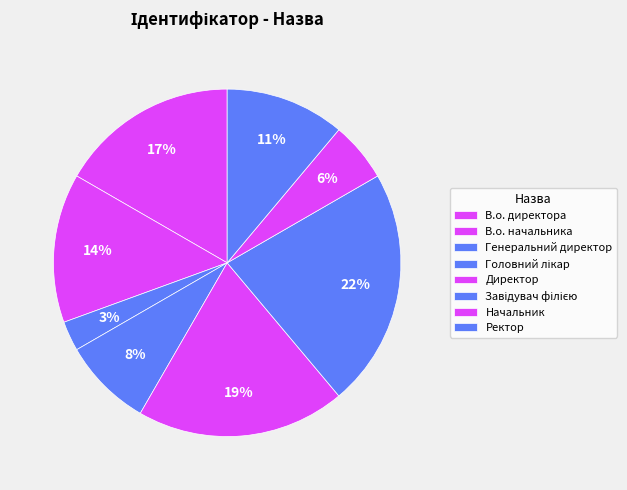

True or false: Директор accounts for 26% of the total.

False